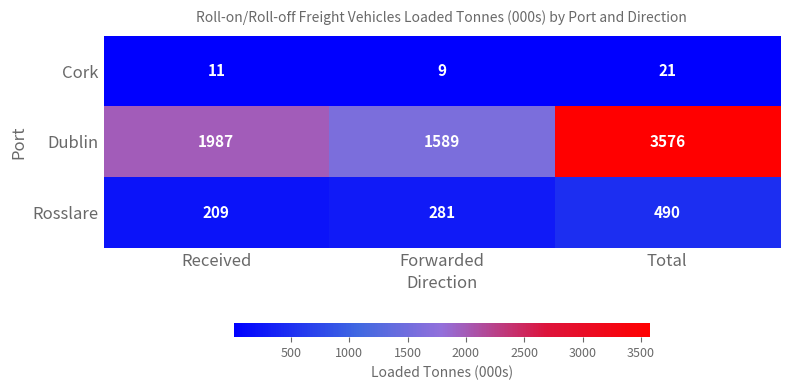

How many distinct data groups are displayed?

3